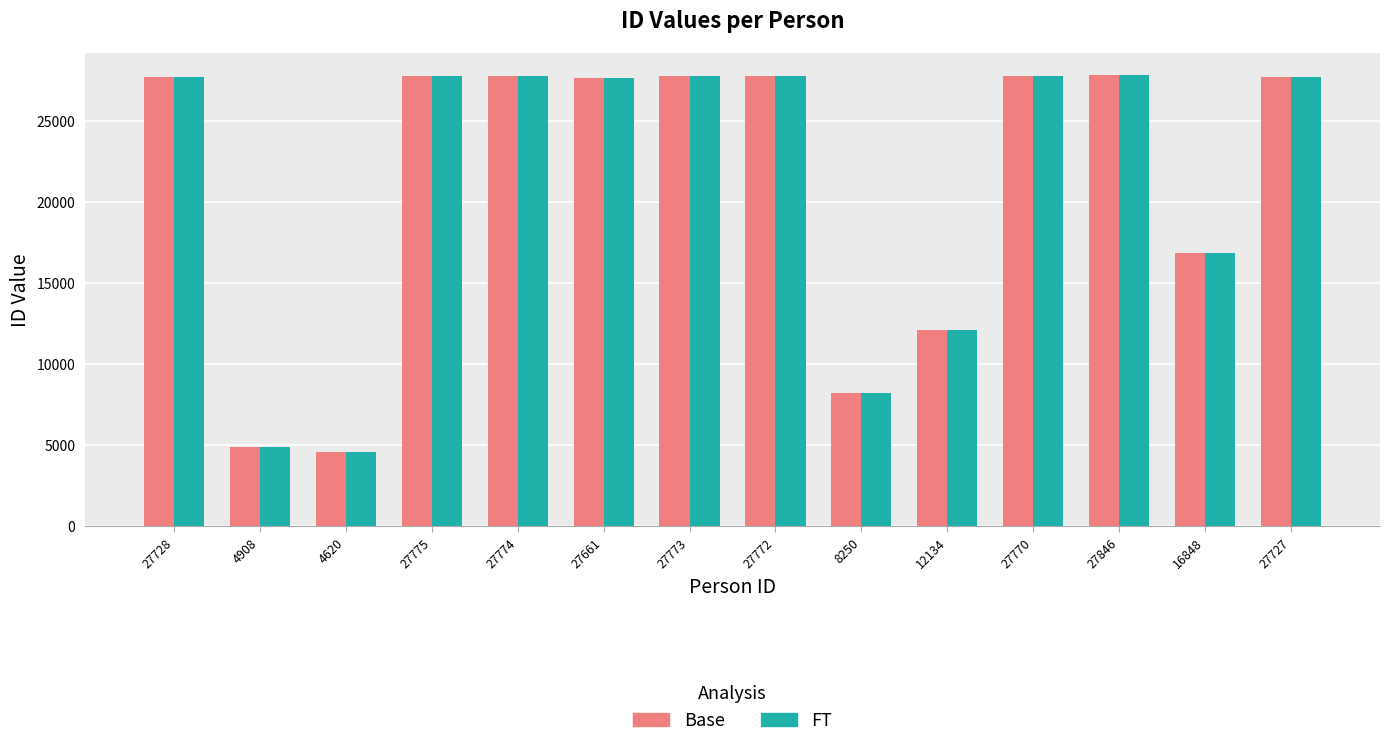

How many distinct data groups are displayed?

2